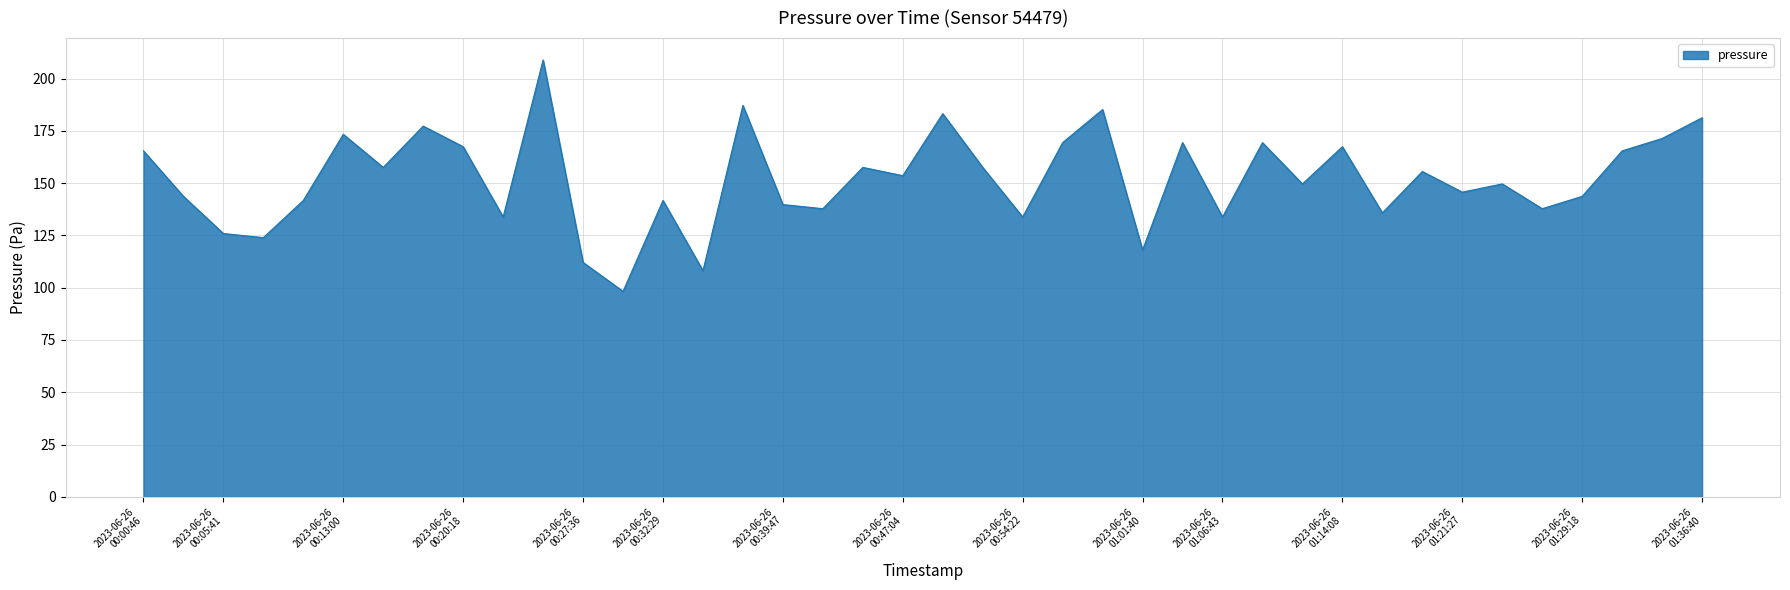

What is the difference between the maximum and minimum values?

110.7